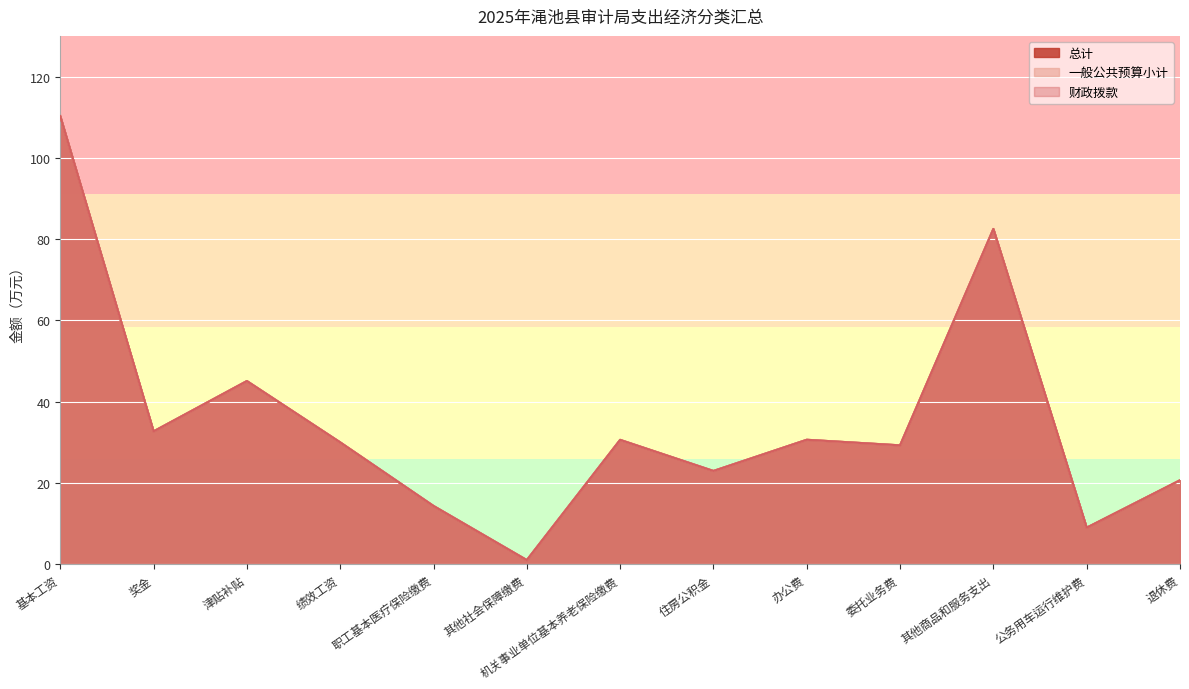

True or false: 一般公共预算小计 and 财政拨款 cross at least once.

False